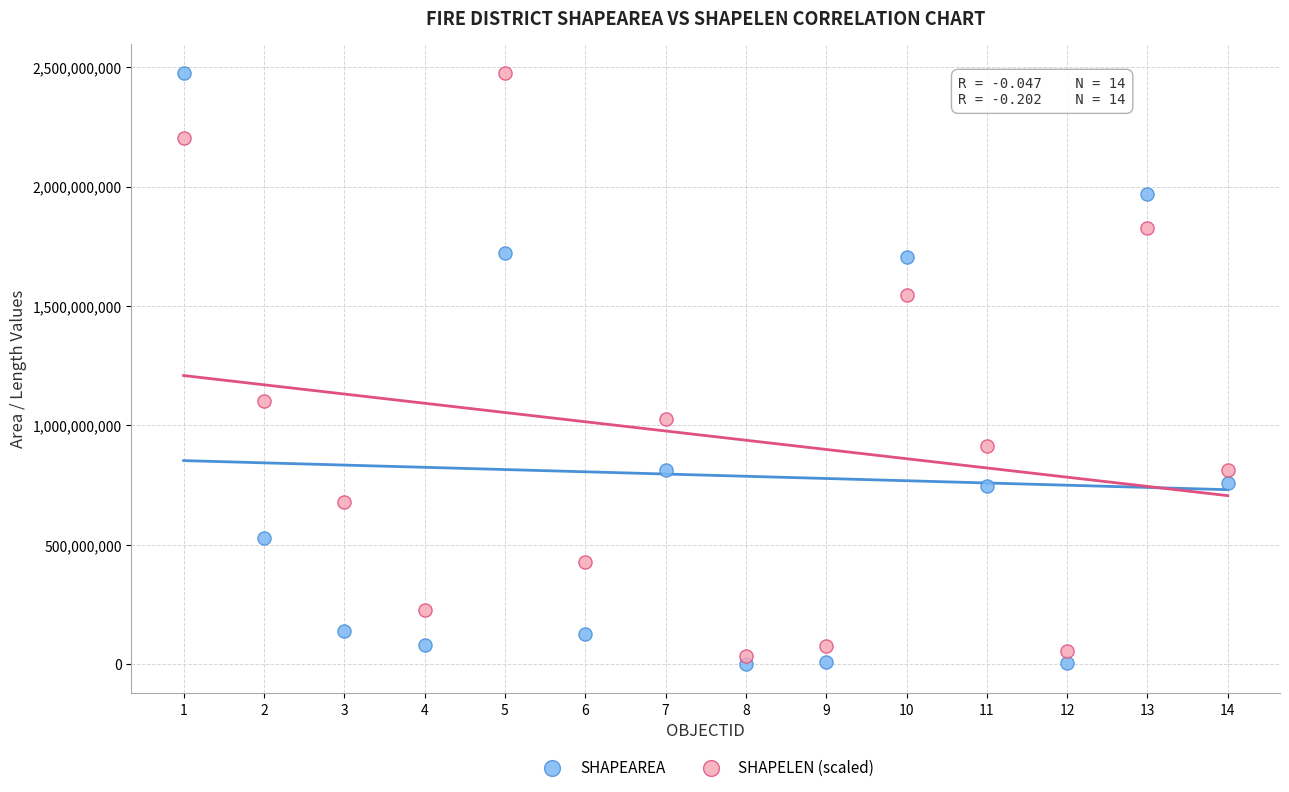

Which series has the largest Y range (max minus min)?

SHAPEAREA